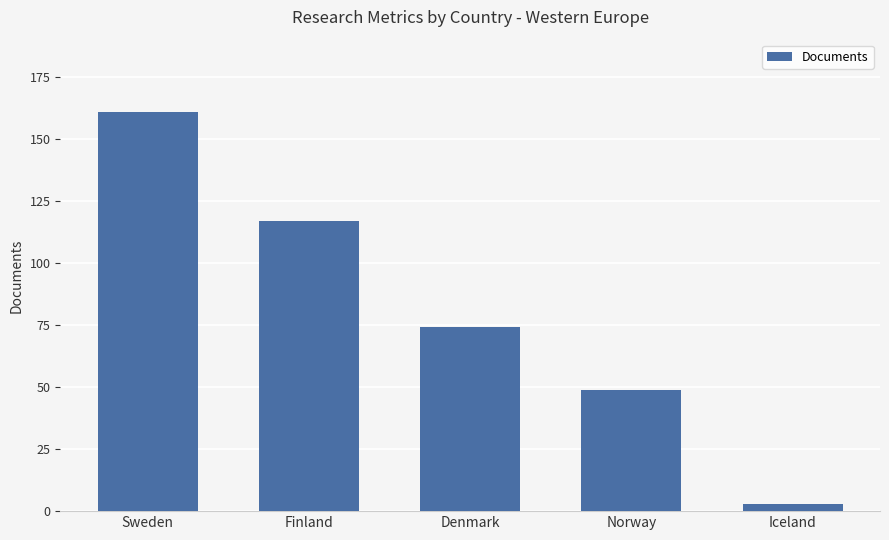

Where is the data nearest to the value 82?

Denmark